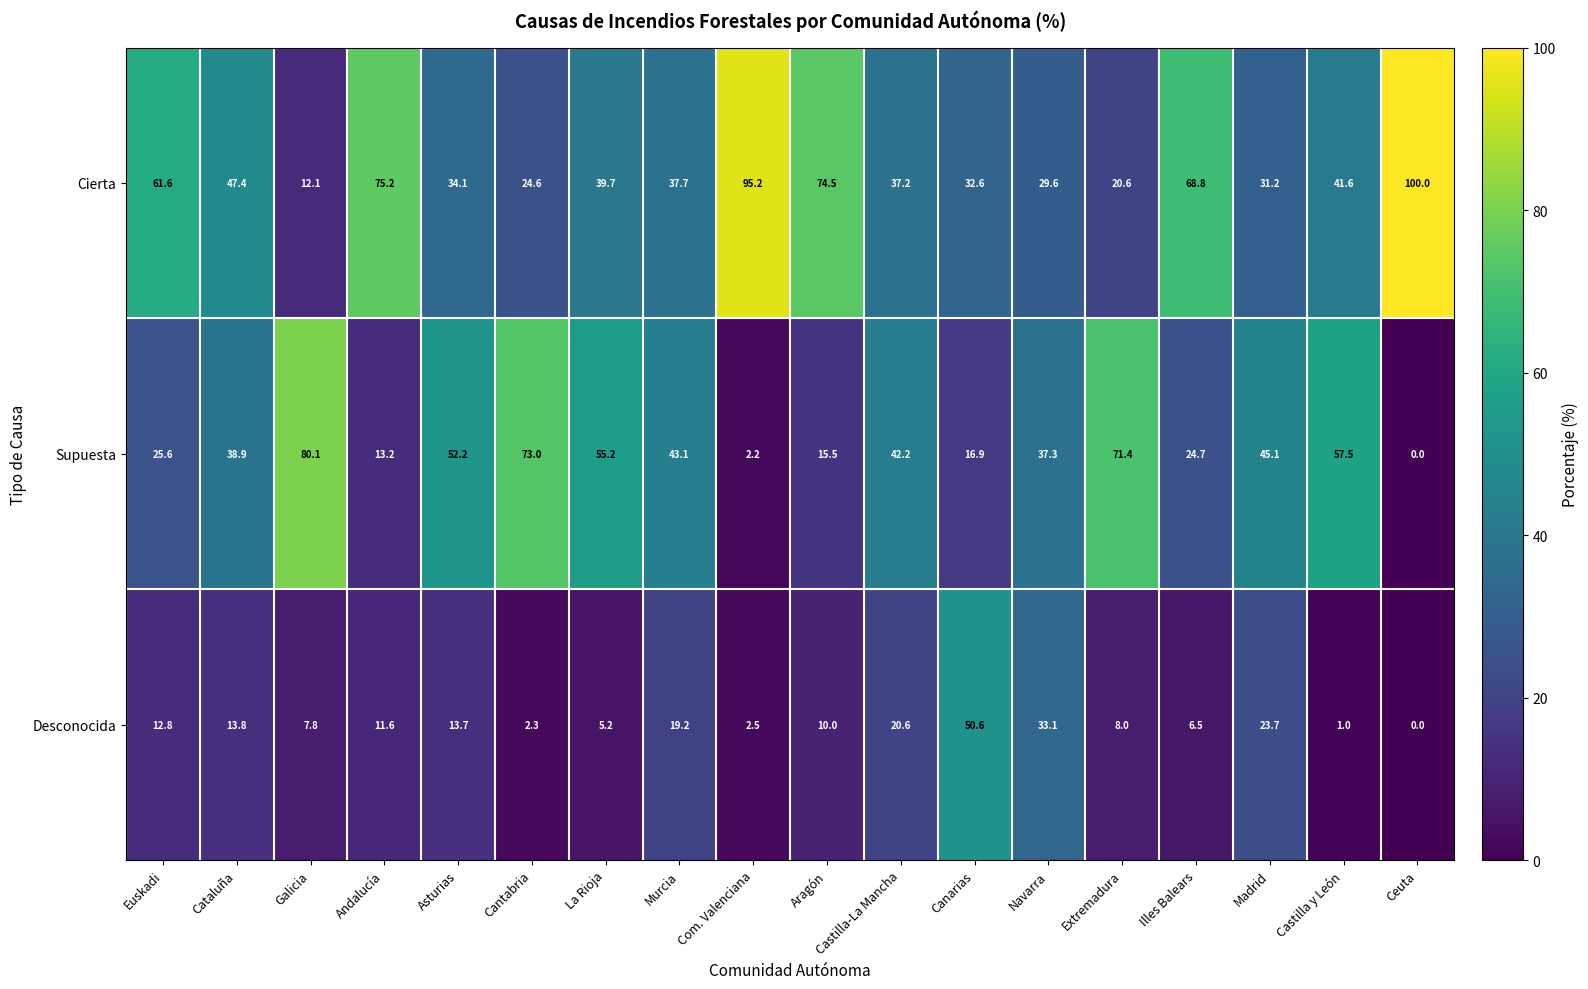

What is the sum of the Desconocida values at Extremadura and Cataluña?

21.8